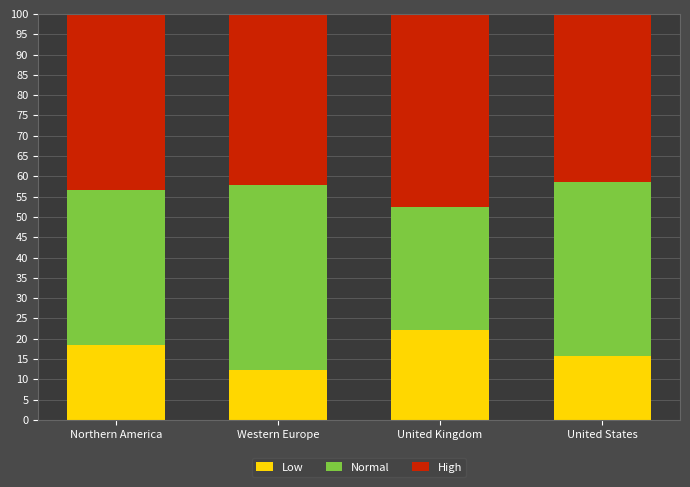

What is the sum of the Low values at Western Europe and United States?

28.0